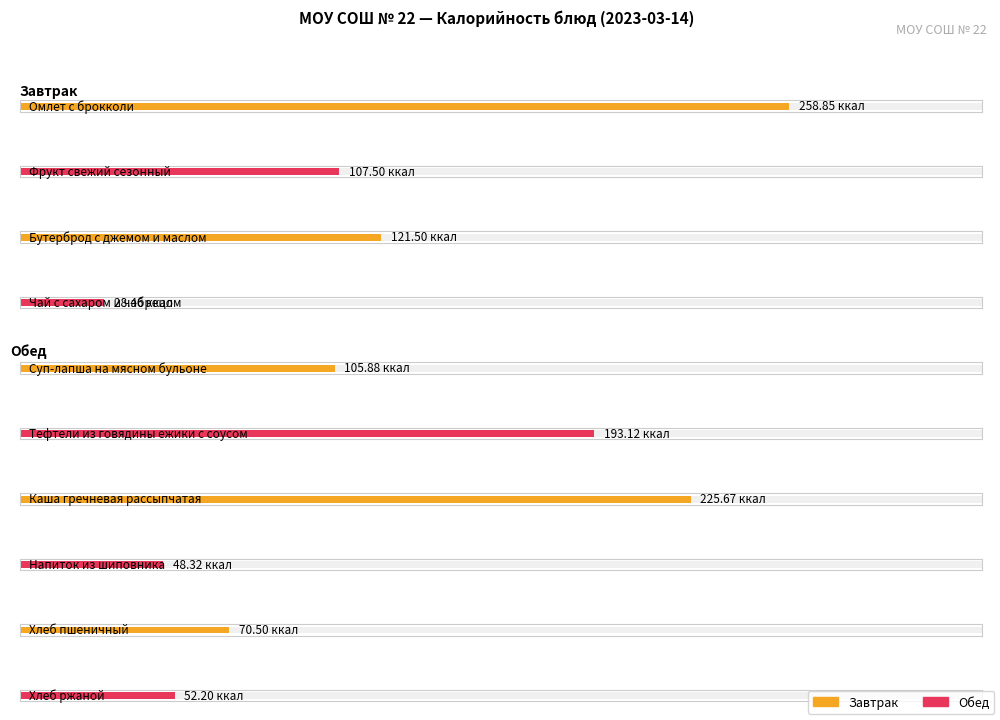

How many values exceed 107?

5